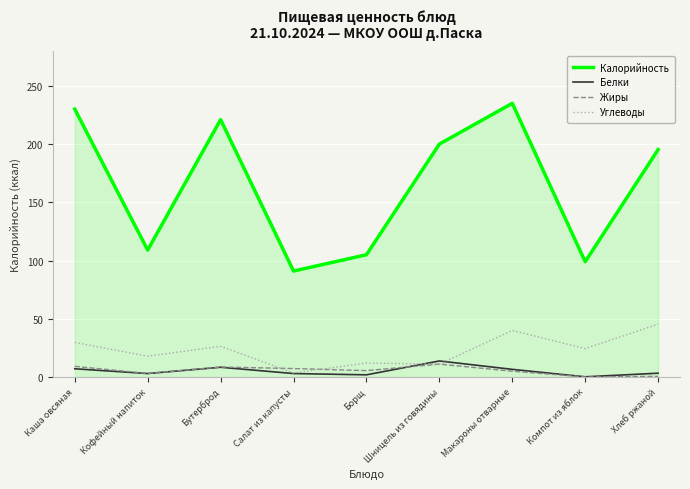

What is the maximum value for Белки?

13.8